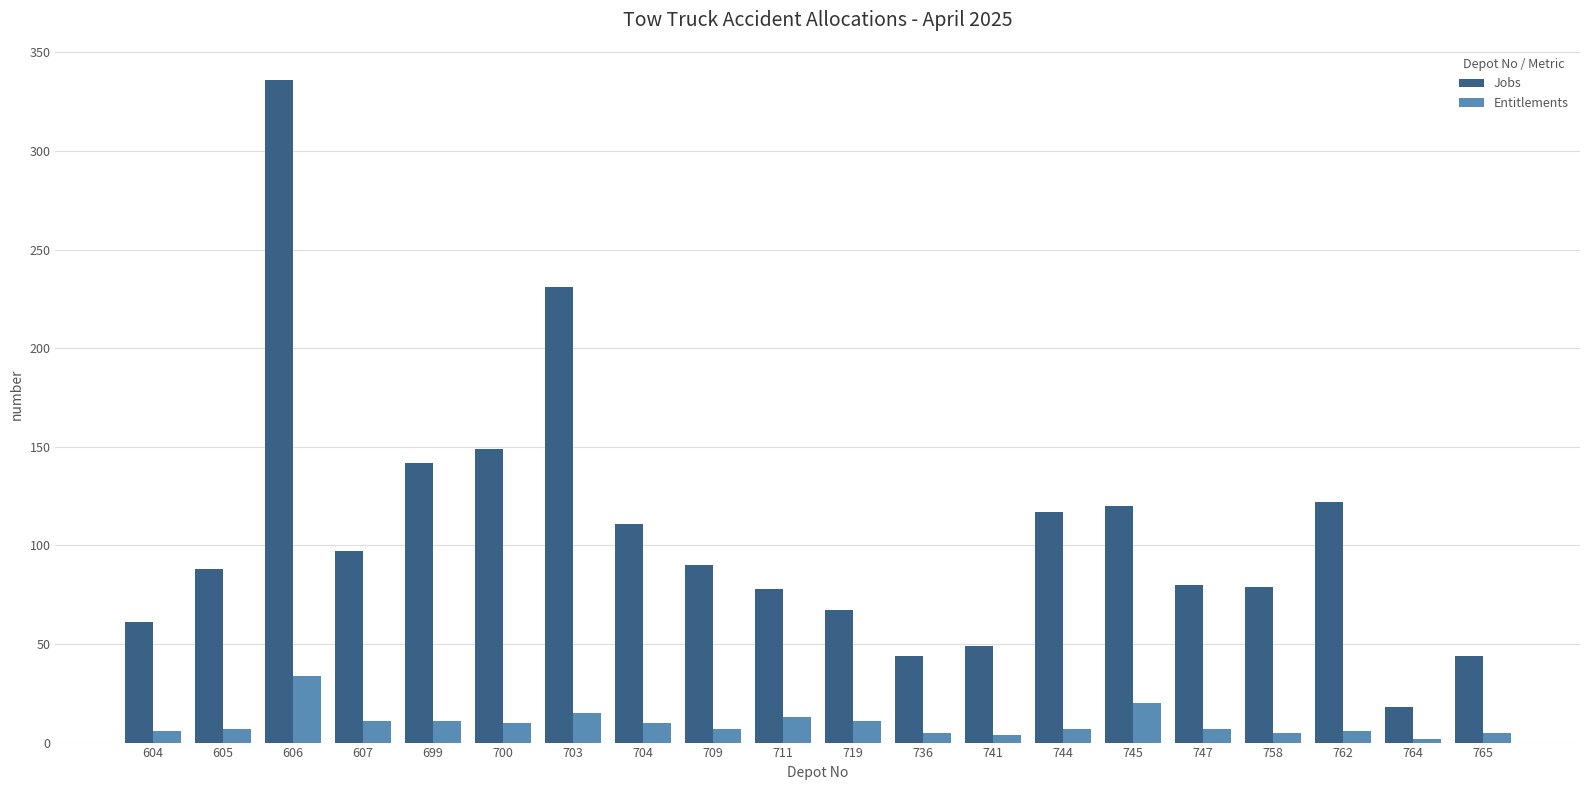

Rank the series by their maximum value, from lowest to highest.

Entitlements, Jobs